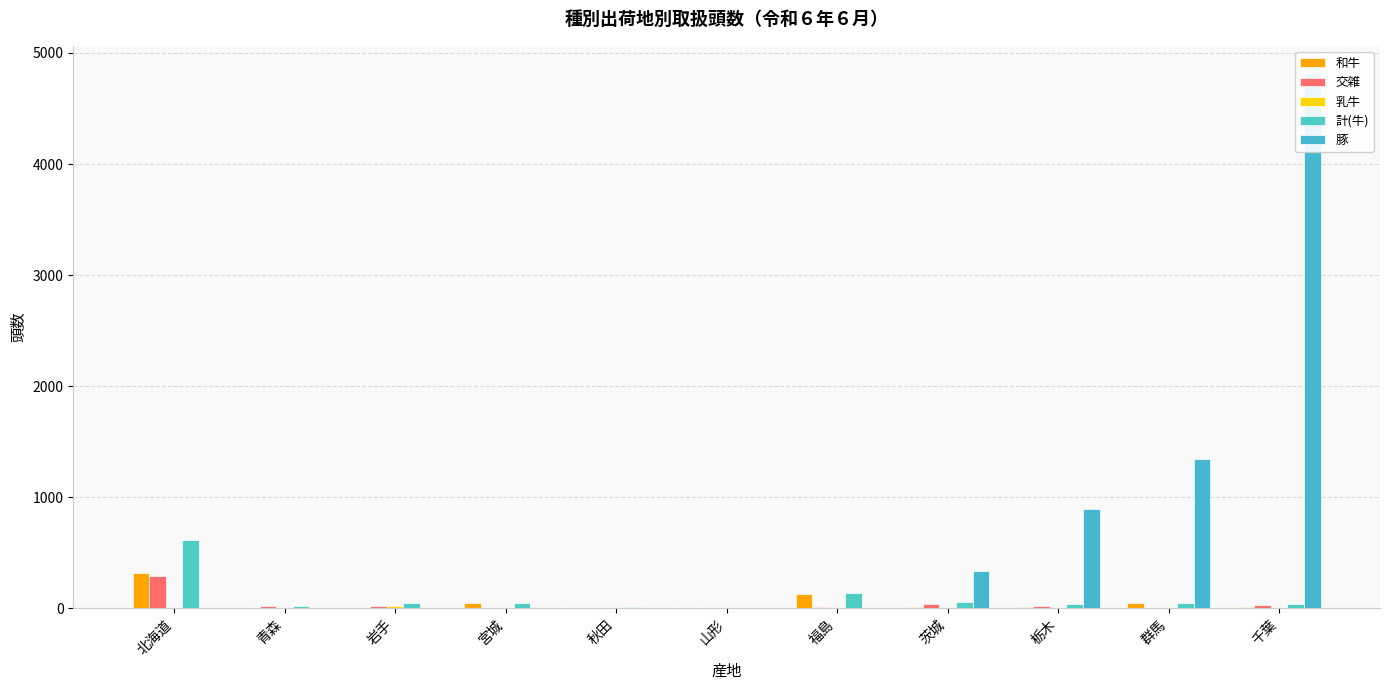

What is the sum of the 豚 values at 岩手 and 茨城?

334